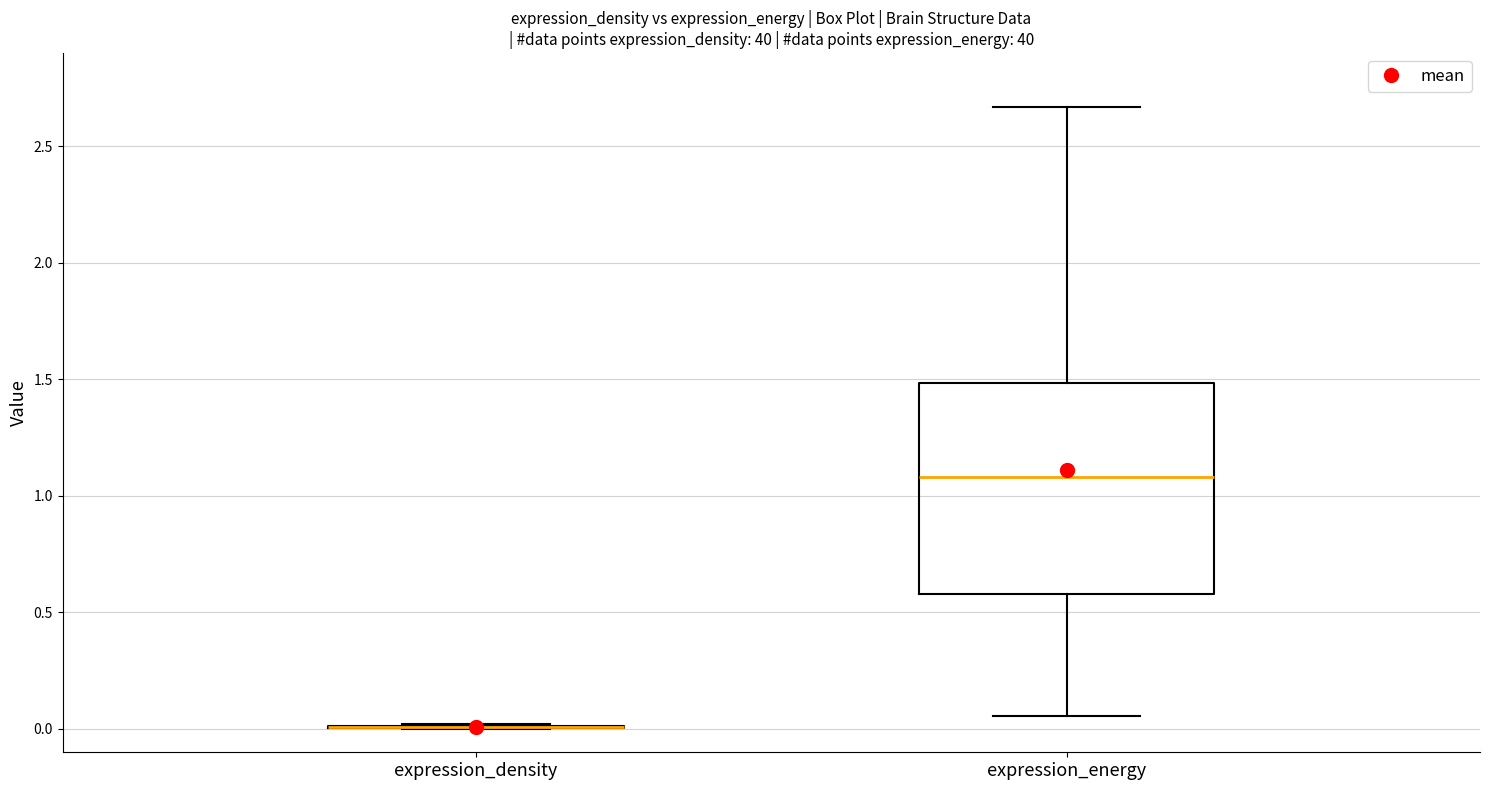

Which box is the tallest, from its lower edge to its upper edge?

expression_energy